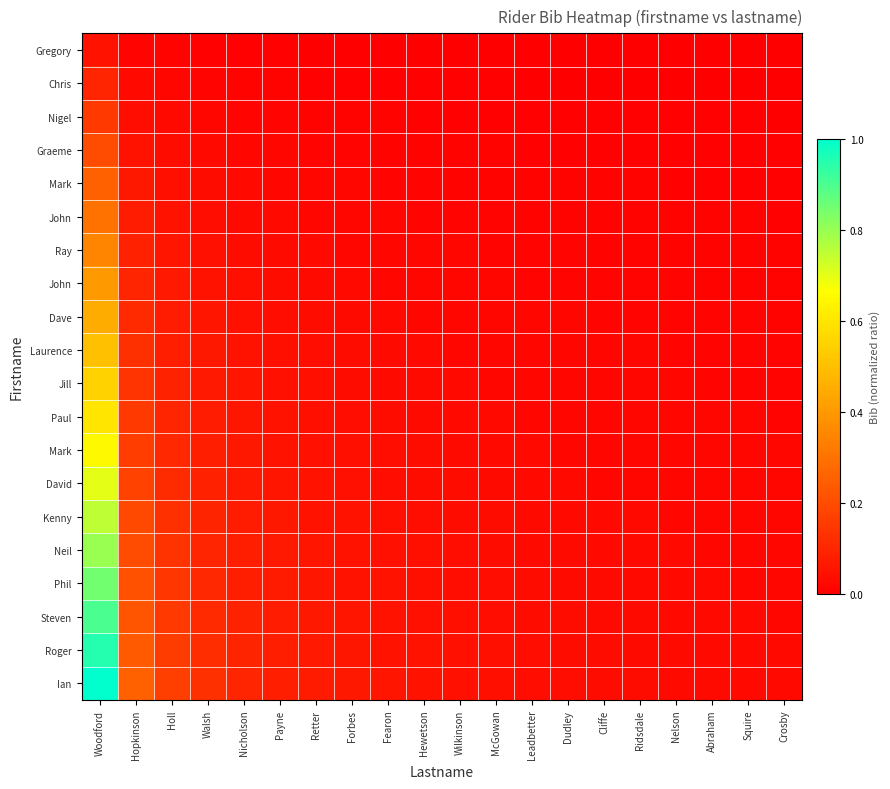

Between Hopkinson and Dudley, which is larger?

Hopkinson